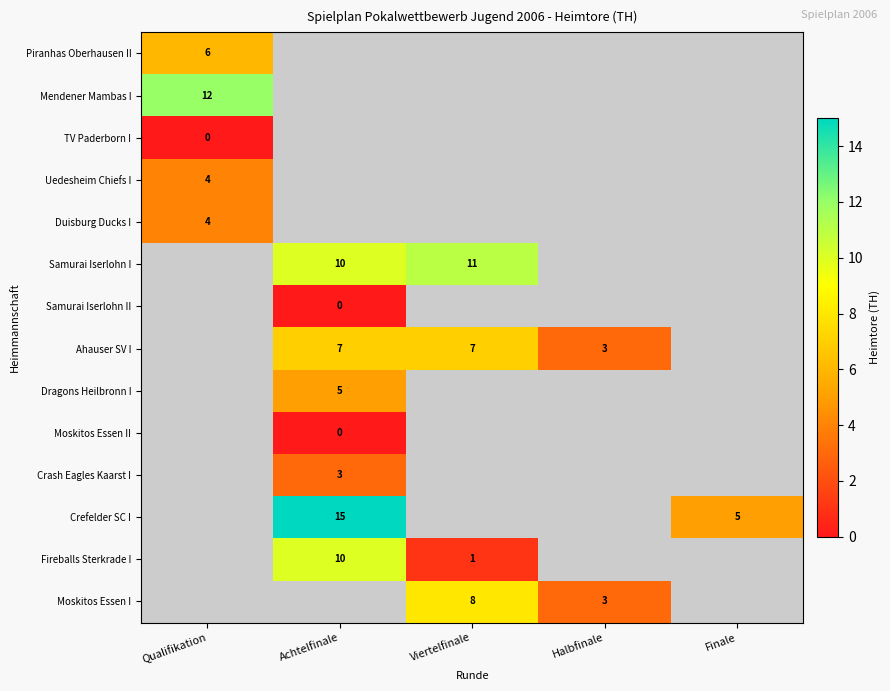

Which label corresponds to the smallest value in the chart?

Qualifikation